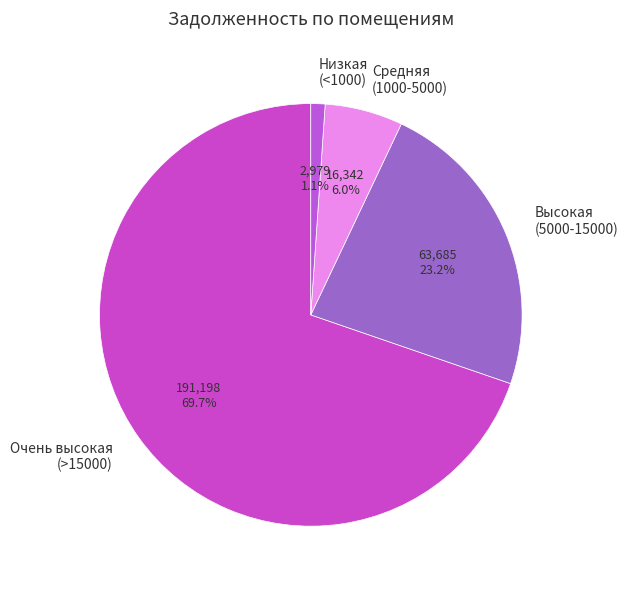

Is the sum of Средняя (1000-5000) and Очень высокая (>15000) greater than half?

Yes